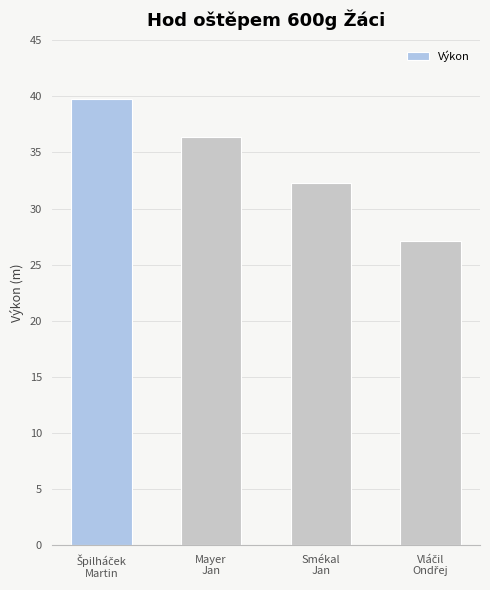

How many bars are there in total?

4